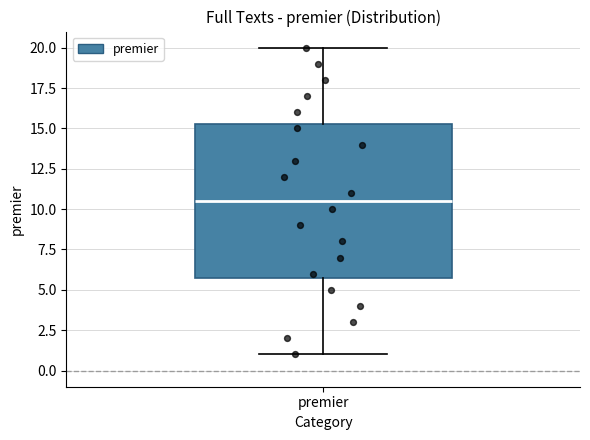

Transcribe this box plot: give where the median line is, the range the box spans, and where the two whiskers end, as read against the y-axis. The values are not printed on the chart, so give them approximately, as read against the axis.

median 10.5, box 6.0 to 15.5, whiskers 1.0 to 20.0